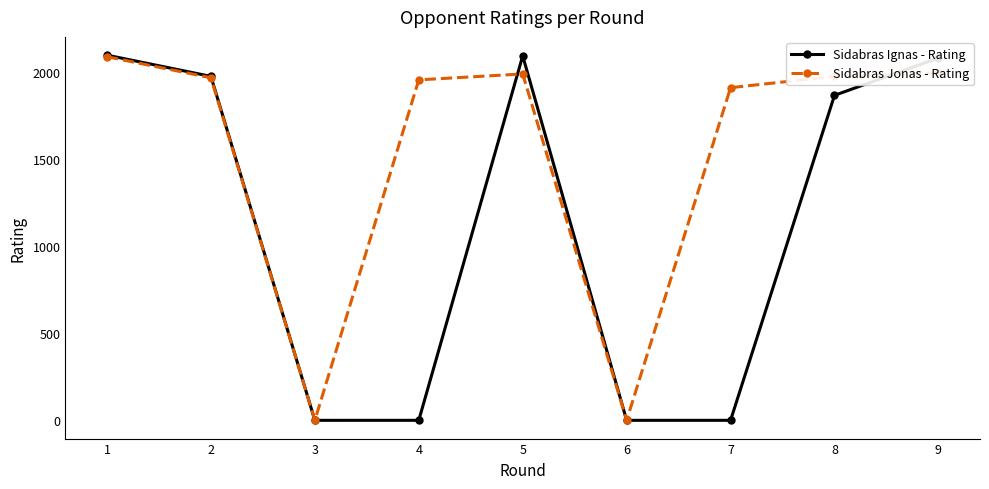

What is the maximum value shown in the chart?

2099